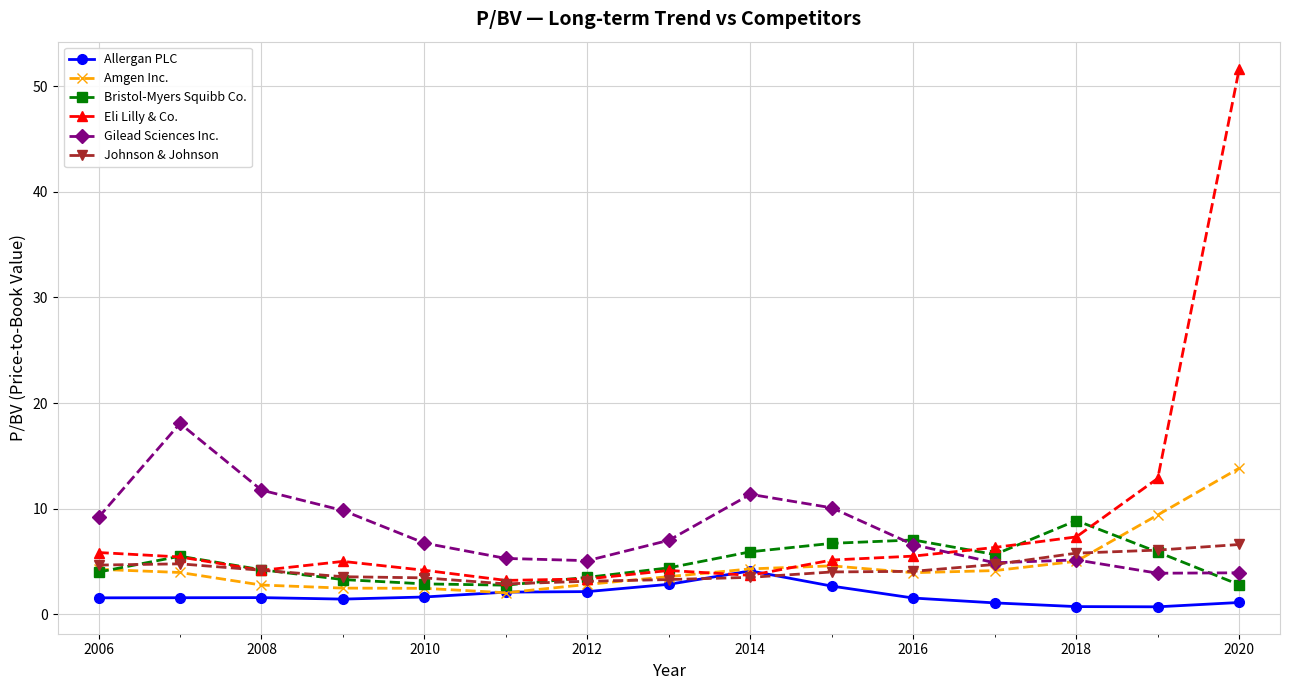

Does the chart display data point markers on the line(s)?

Yes